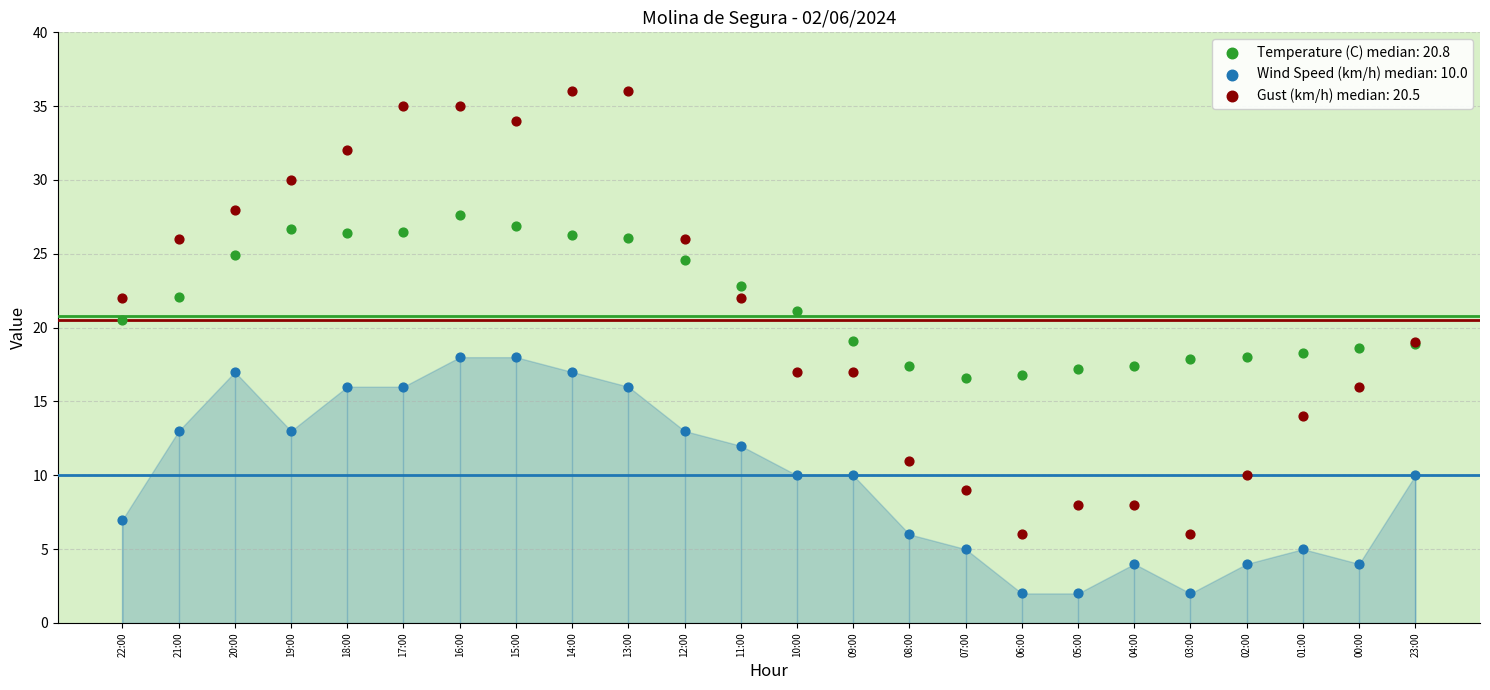

What are all the series names shown in the legend?

Temperature (C) median: 20.8, Wind Speed (km/h) median: 10.0, Gust (km/h) median: 20.5